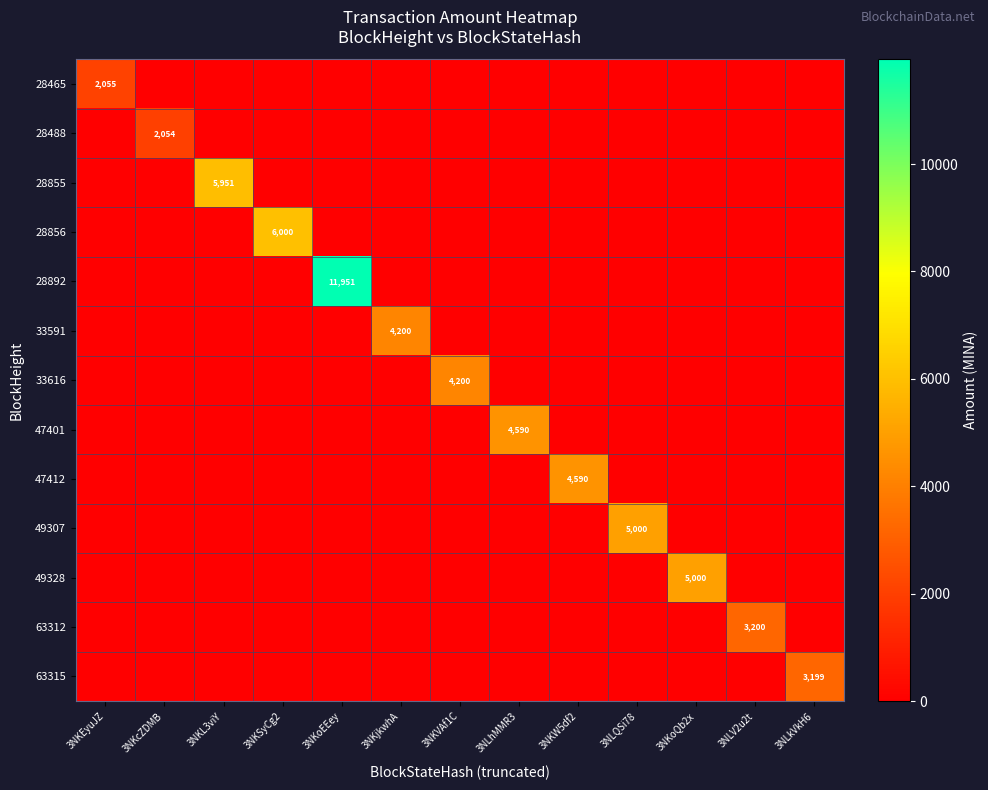

True or false: 49307 has a value of -1906.5 at 3NLhMMR3.

False